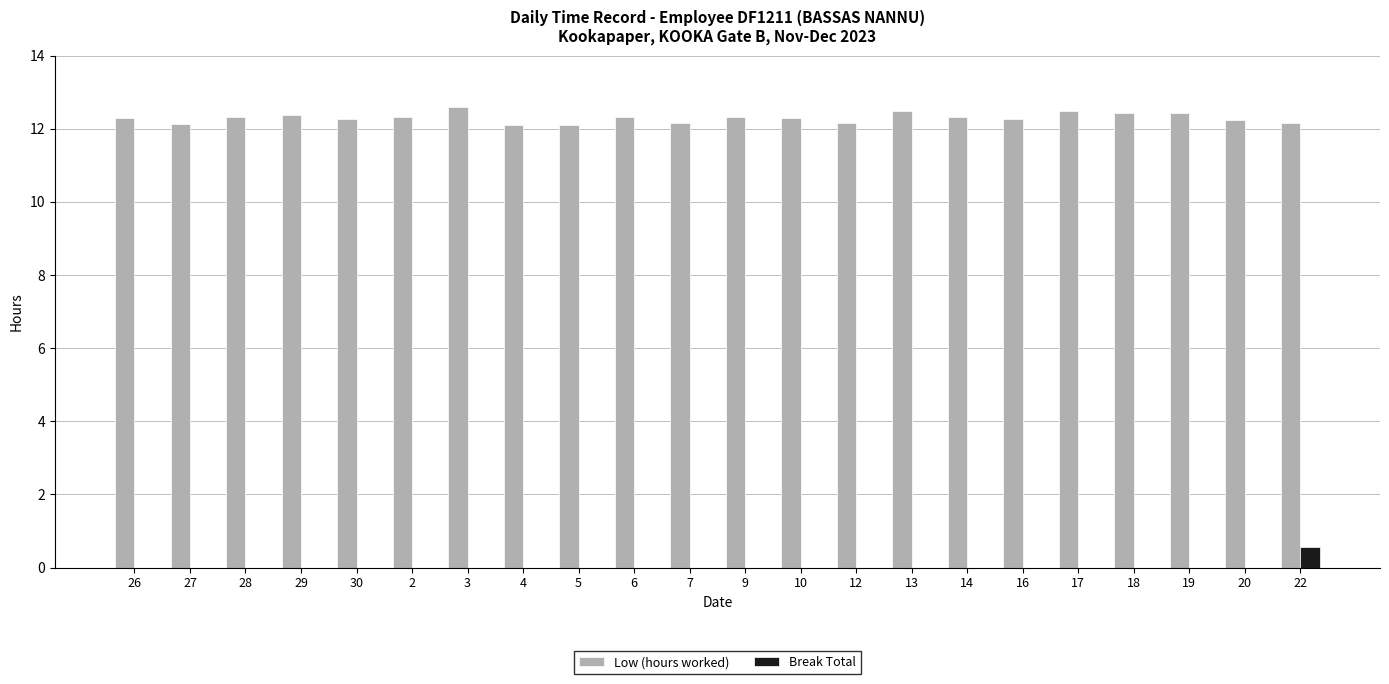

What is the highest value of the Break Total series?

0.6